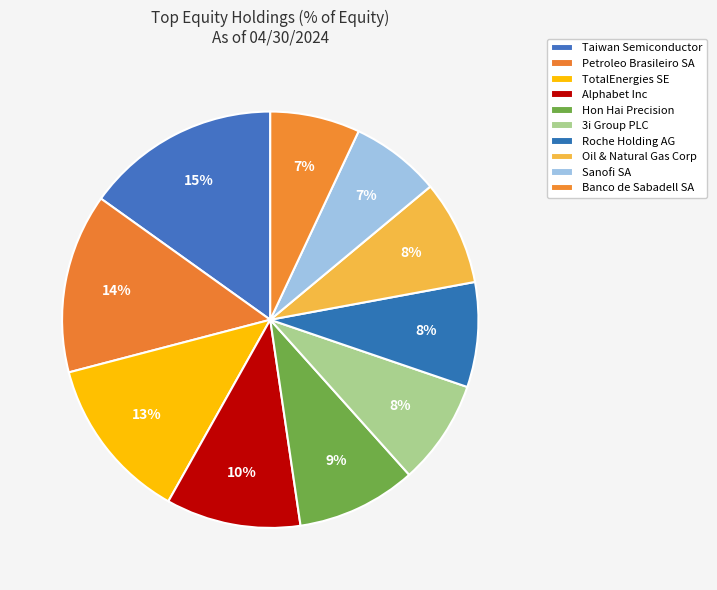

What percentage is the Banco de Sabadell SA slice, to the nearest percent?

7%